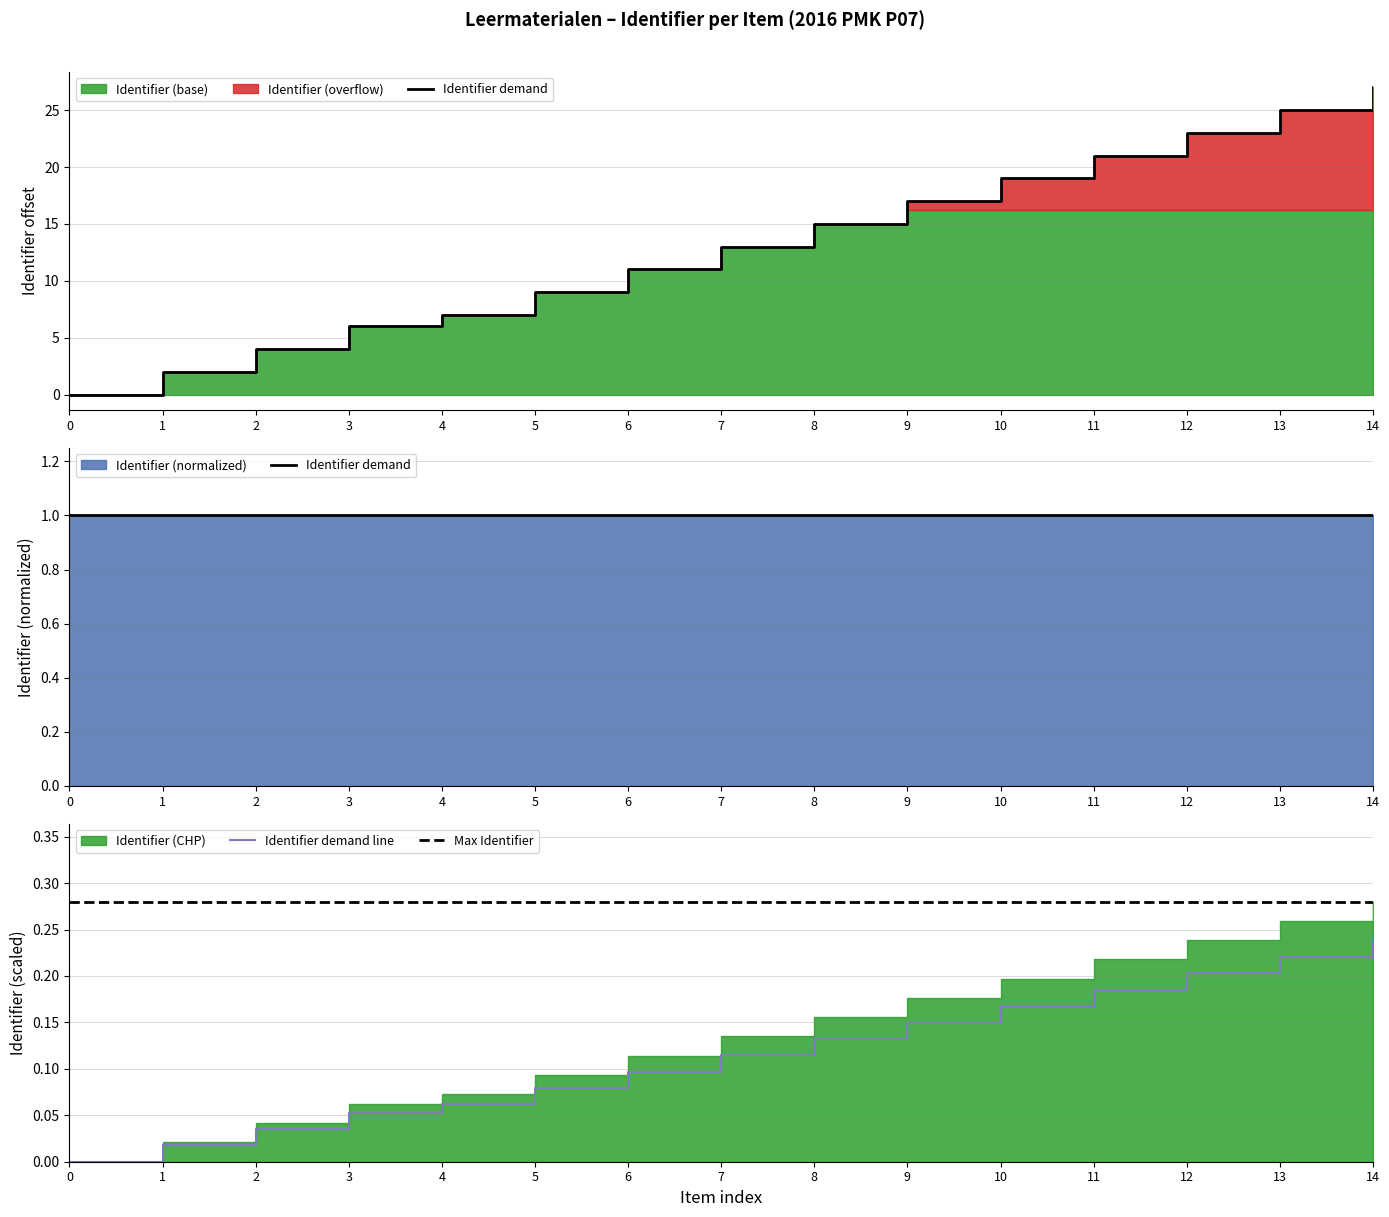

True or false: Identifier demand line has a value of 0.3 at 9.

False